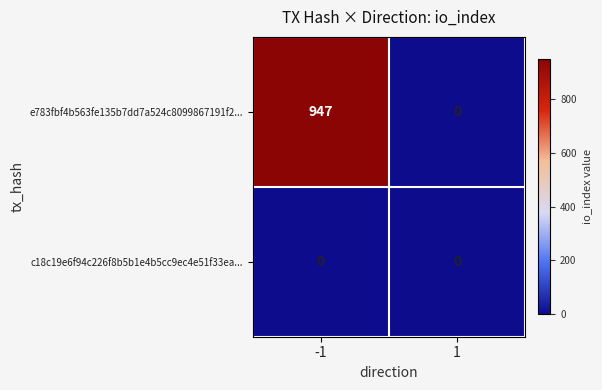

Reading left to right, list all the values displayed in this chart.

e783fbf4b563fe135b7dd7a524c8099867191f2...: 947	0
c18c19e6f94c226f8b5b1e4b5cc9ec4e51f33ea...: 0	0